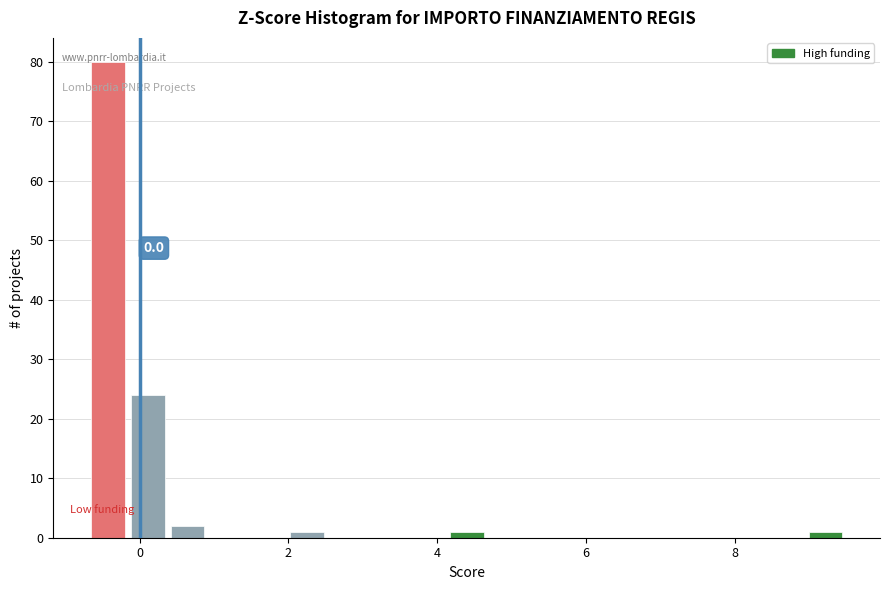

Around what value on the x-axis is the tallest bar? Give the approximate position of its centre, as read against the axis.

-0.4